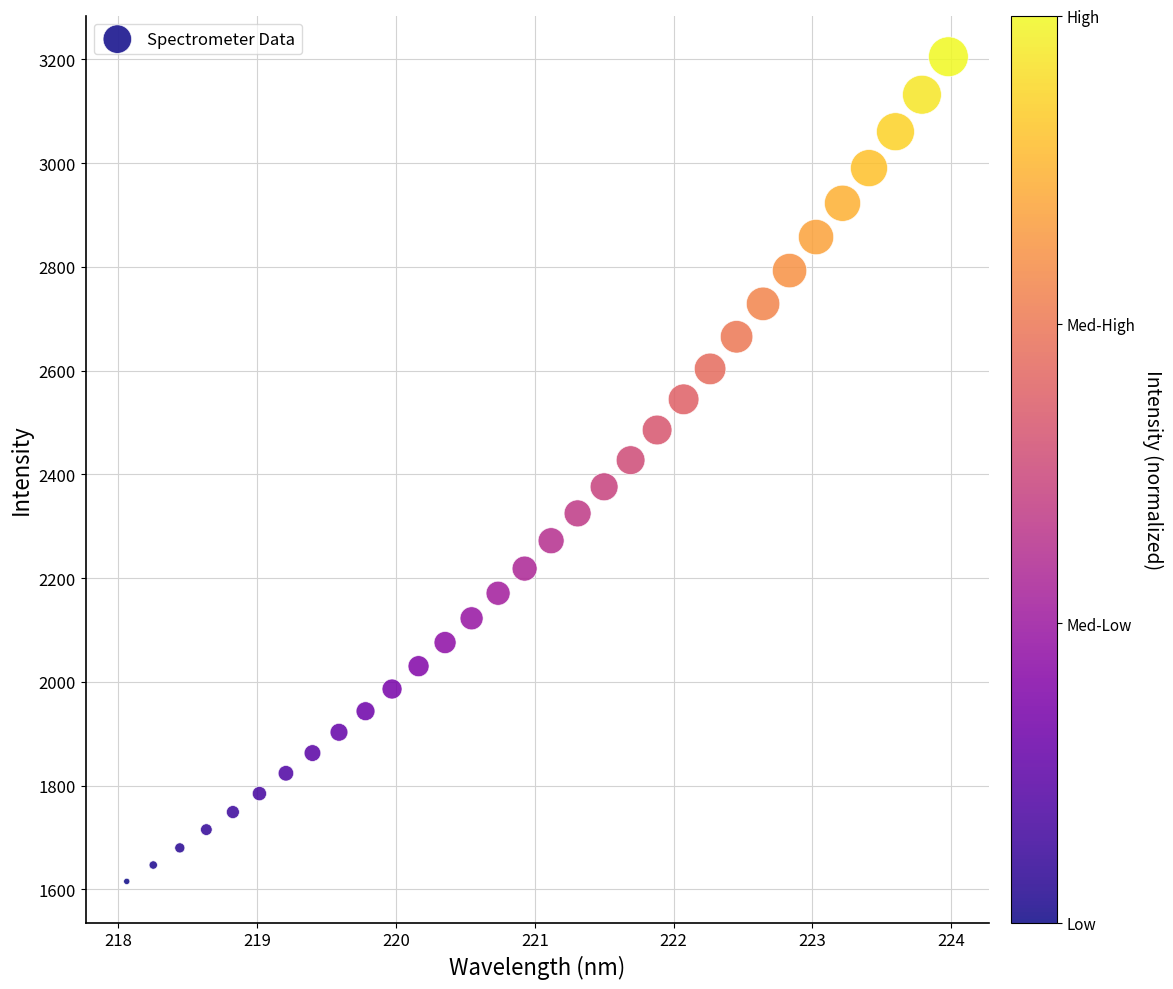

What is the range of X values (max minus min)?

5.9